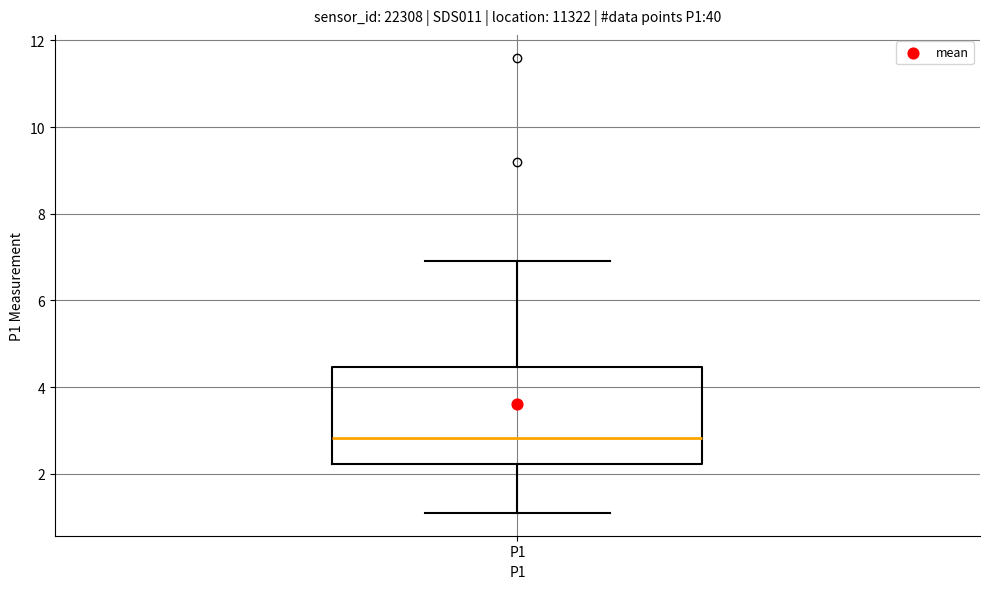

Read this box plot against the y-axis: the position of the median line, the range covered by the box, and the ends of both whiskers. The values are not printed on the chart, so give them approximately, as read against the axis.

median 2.8, box 2.2 to 4.4, whiskers 1.2 to 7.0